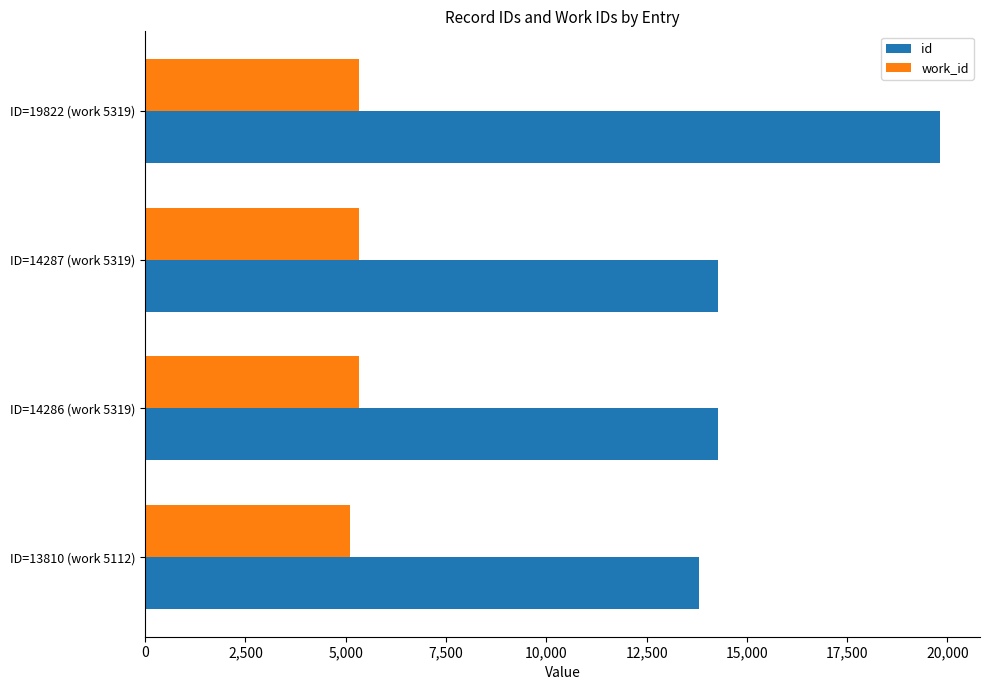

What is the difference between the maximum and minimum values in the id series?

6012